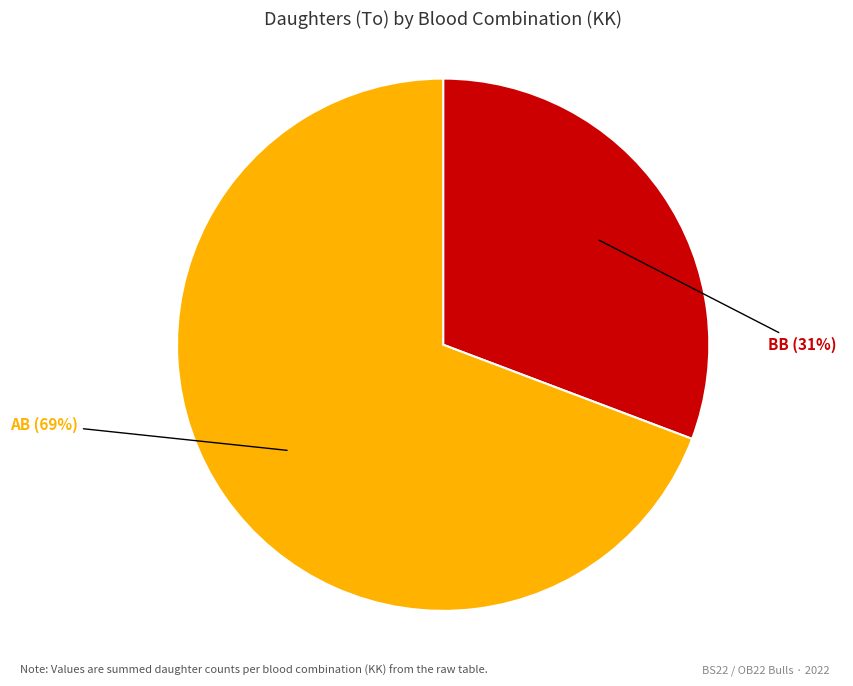

To the nearest percent, what portion does AB represent?

69%